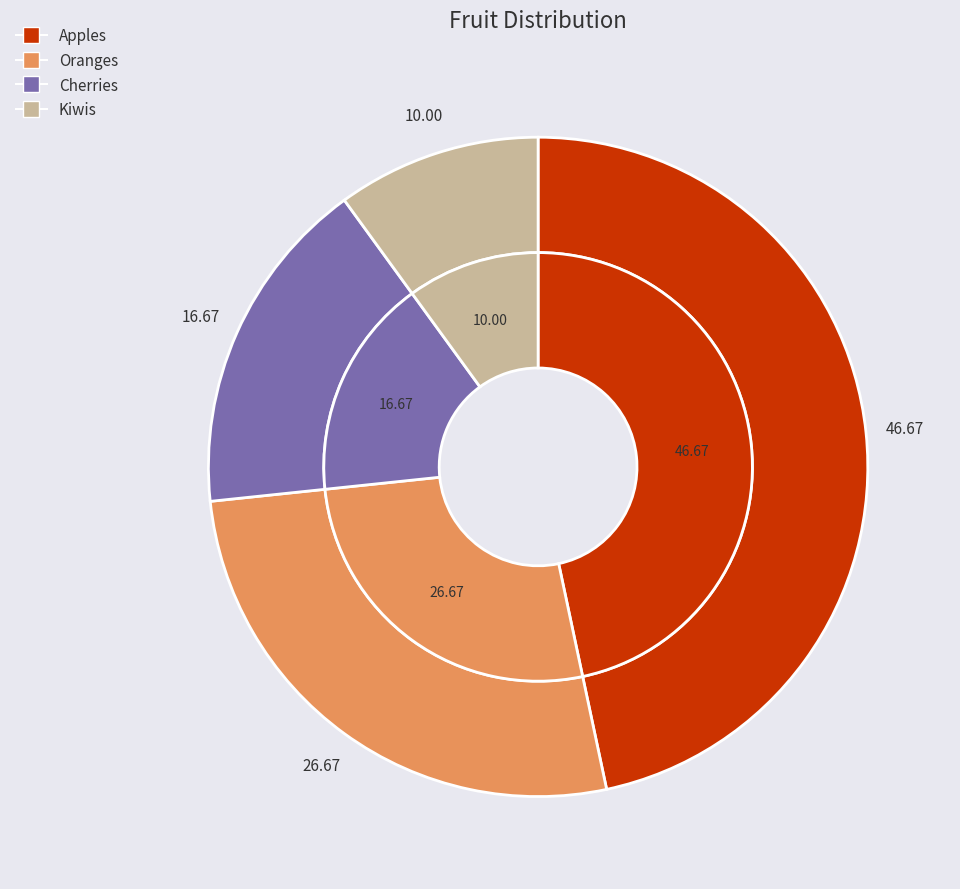

What percentage is the Cherries slice, to the nearest percent?

17%